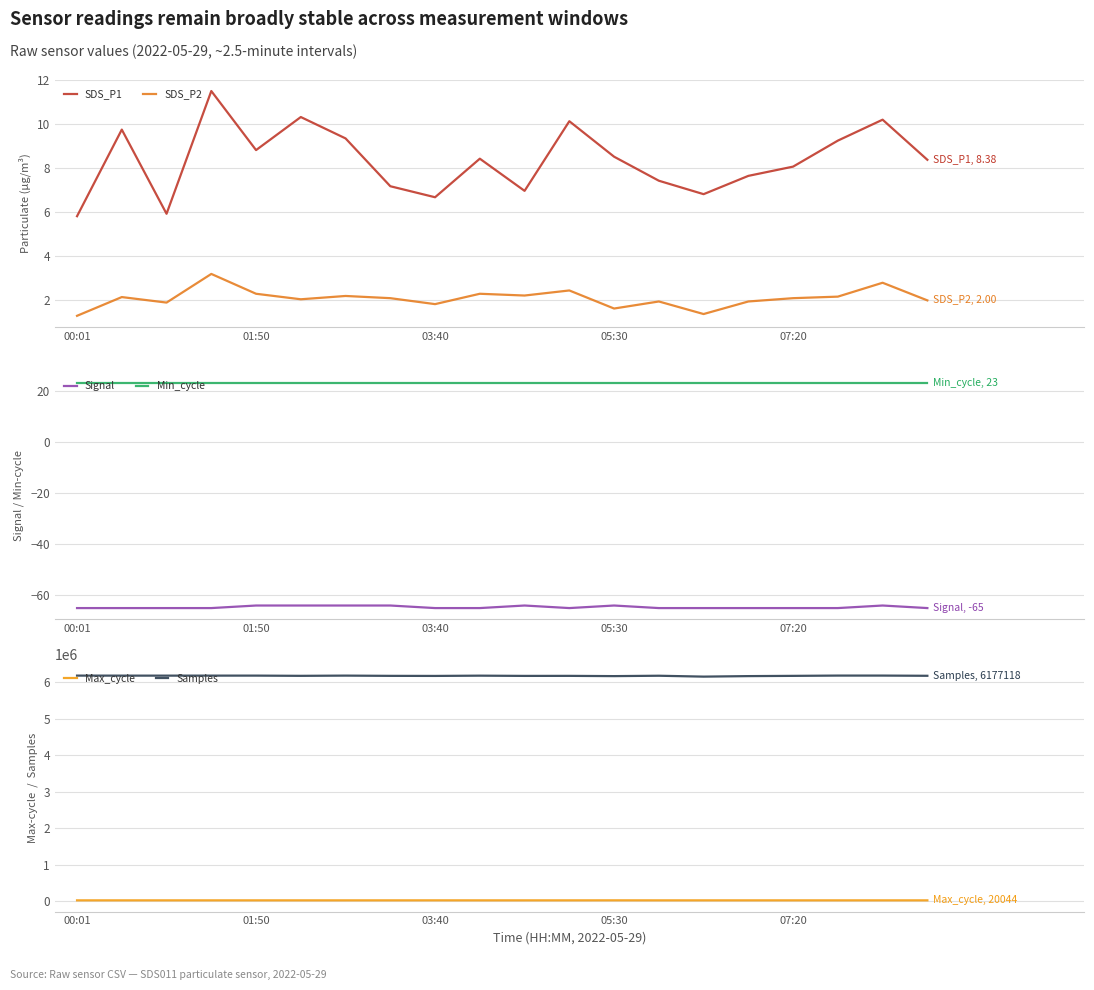

In SDS_P2, how many points are higher than both neighbors (excluding endpoints)?

7